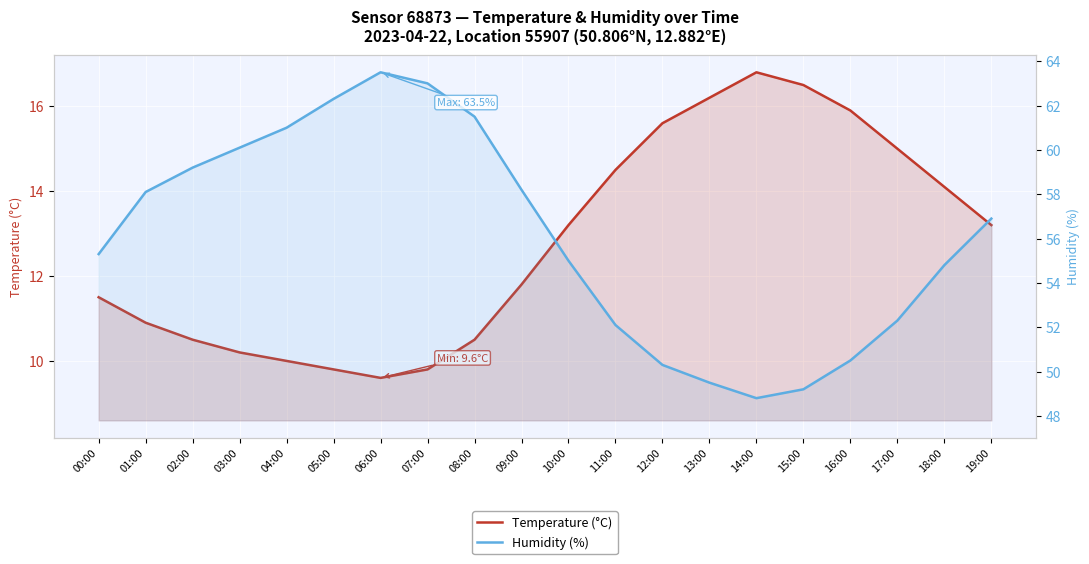

What is the difference between the maximum and second lowest values in the Temperature (°C) series?

7.0